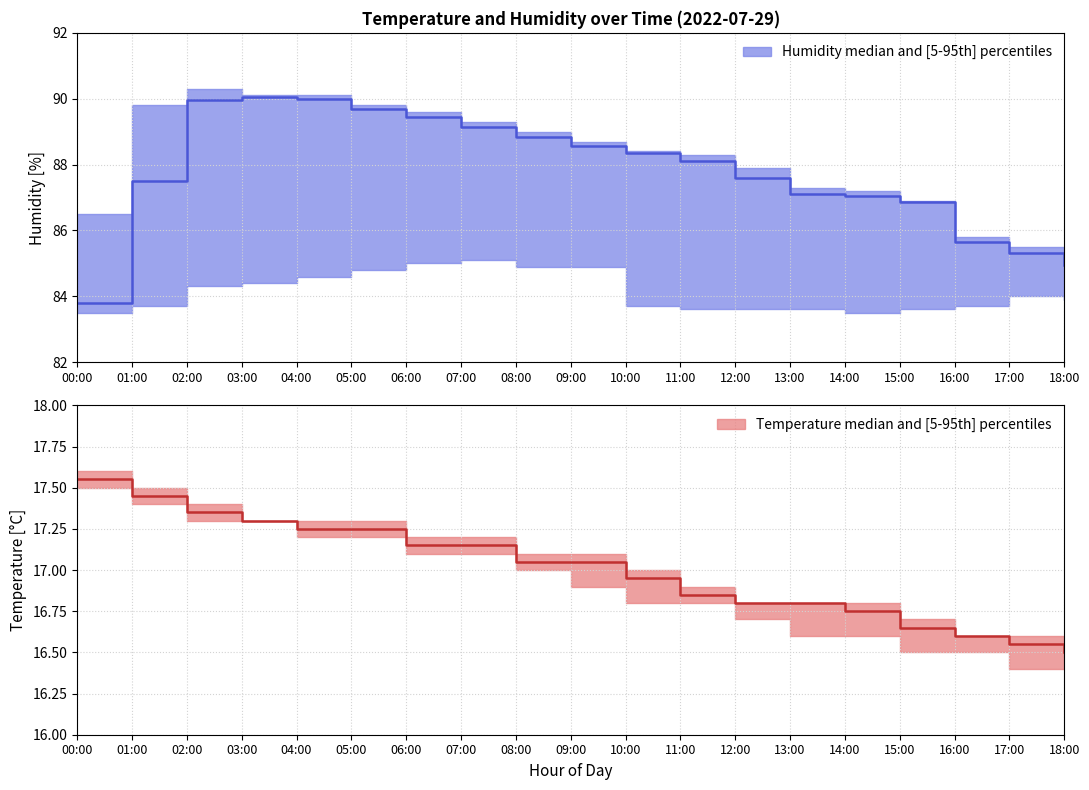

What is the label of the 5th point from the right?

14:00